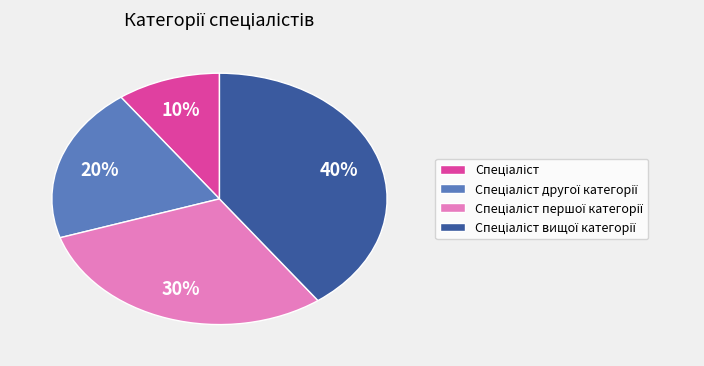

Is there a majority slice in this chart?

No